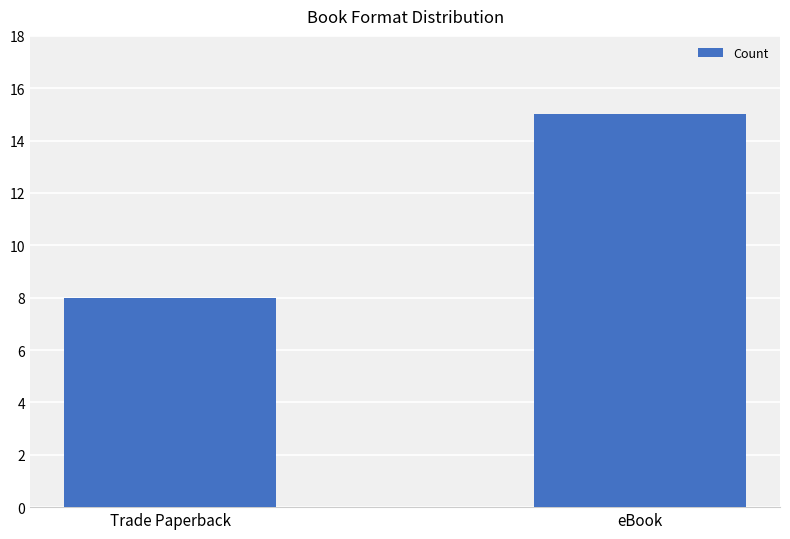

Approximately how many times larger is the value at eBook compared to Trade Paperback?

1.9